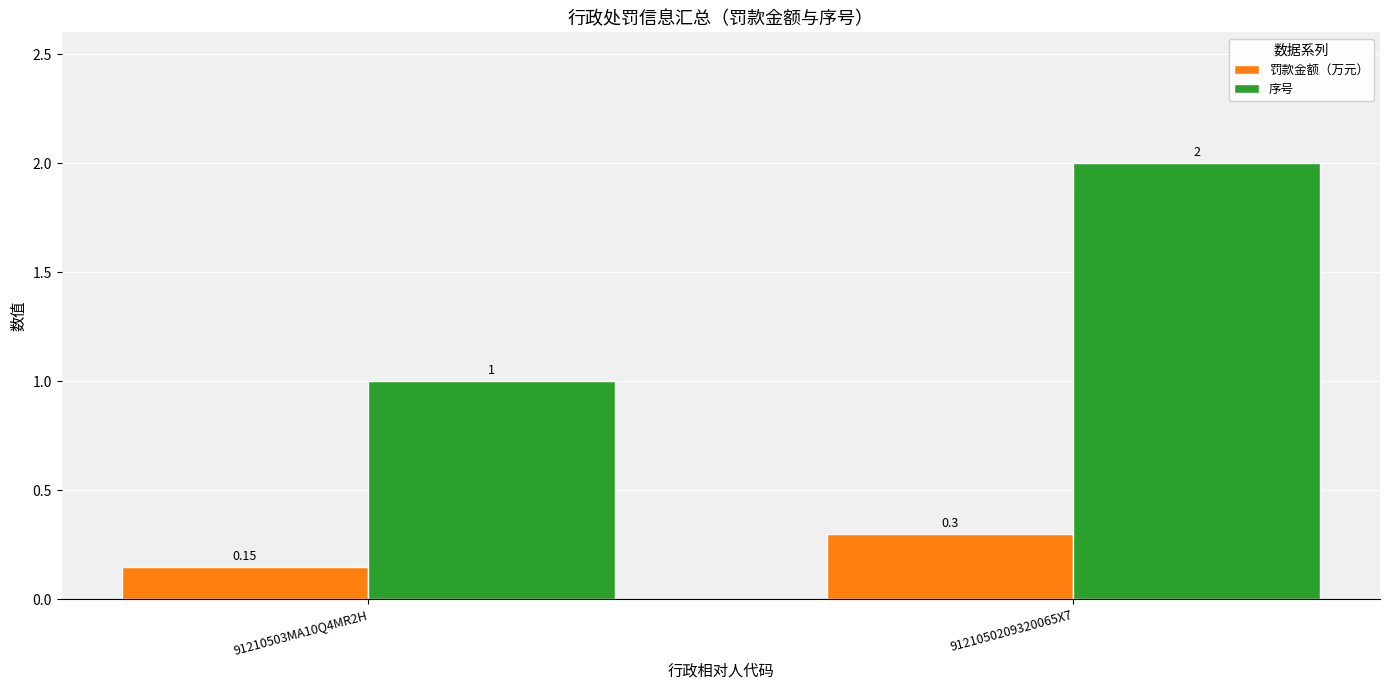

At 91210503MA10Q4MR2H, list the series in order from smallest to largest.

罚款金额（万元）, 序号